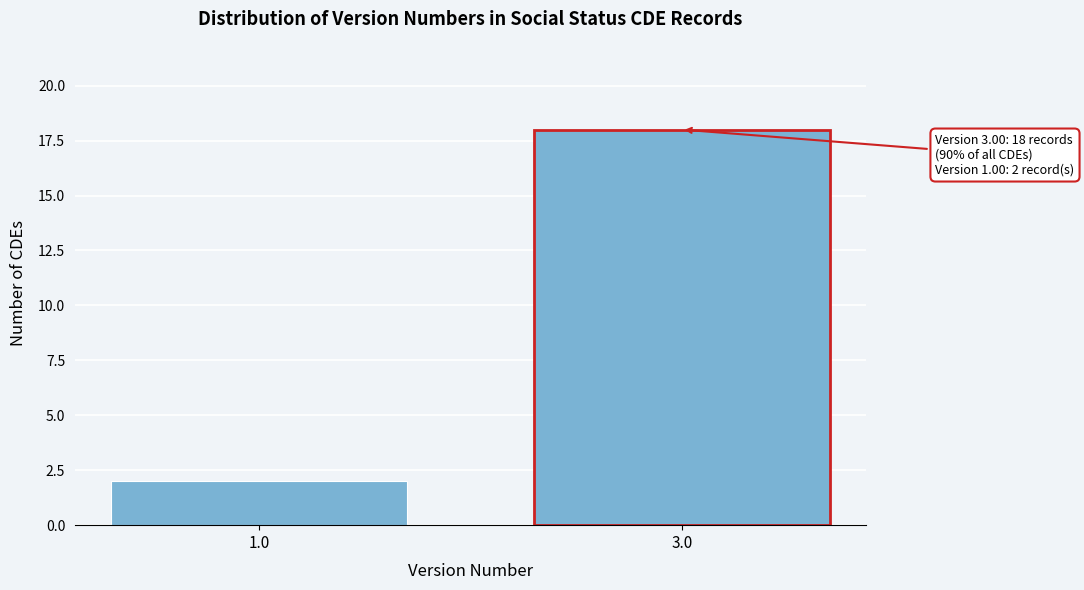

Reading left to right, transcribe all the data shown in this chart.

1.0=2	3.0=18